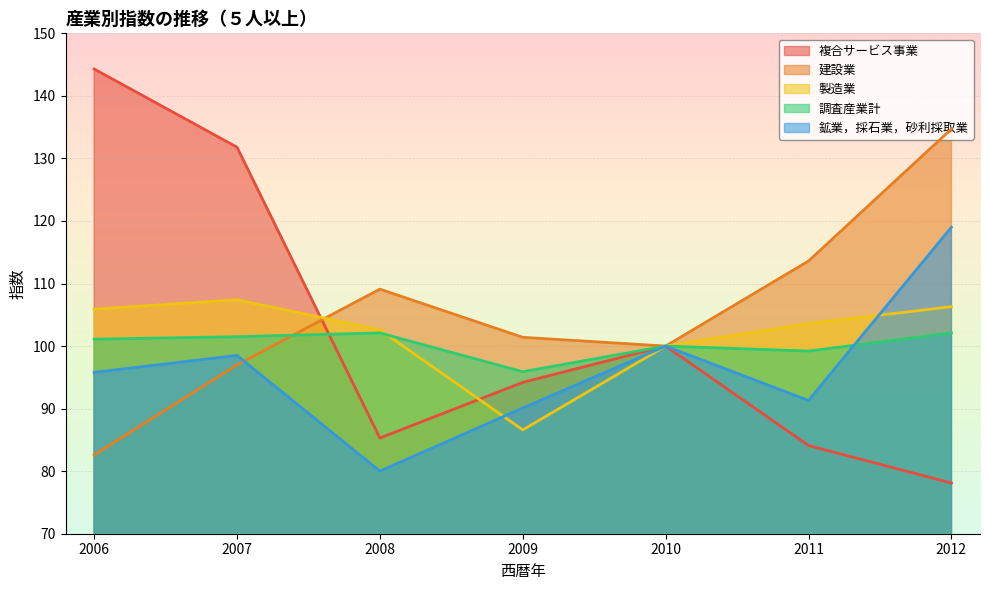

After their last crossing, which series has the higher values: 製造業 or 建設業?

建設業